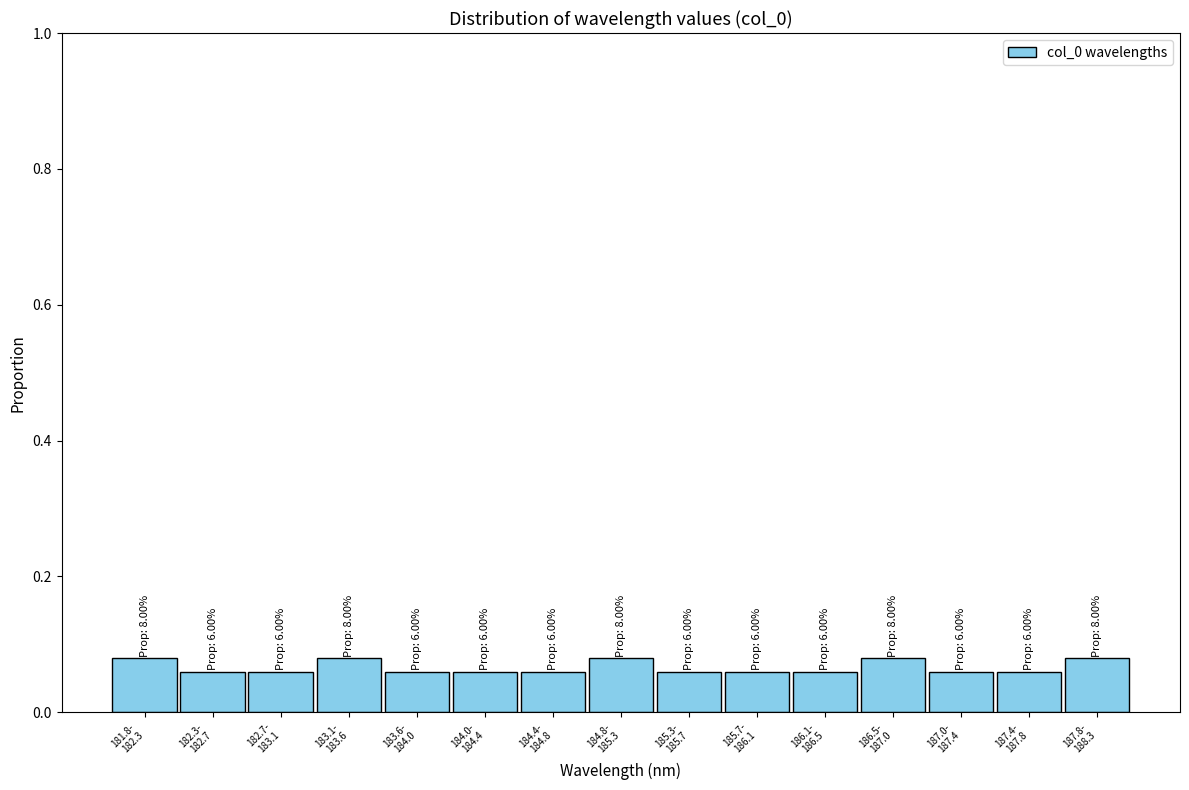

How many bars are there in total?

15